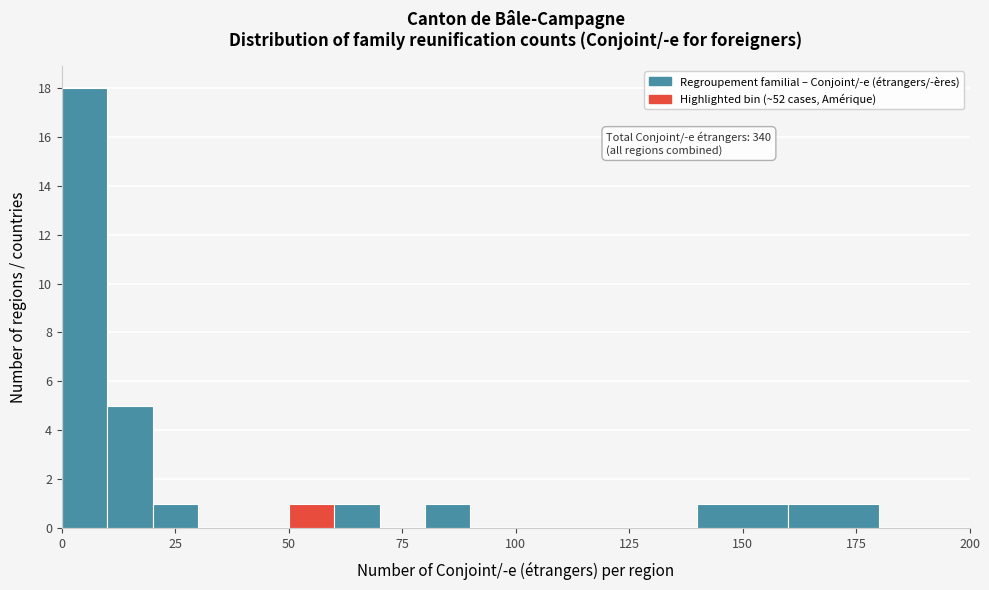

Around what value on the x-axis is the tallest bar? Give the approximate position of its centre, as read against the axis.

5